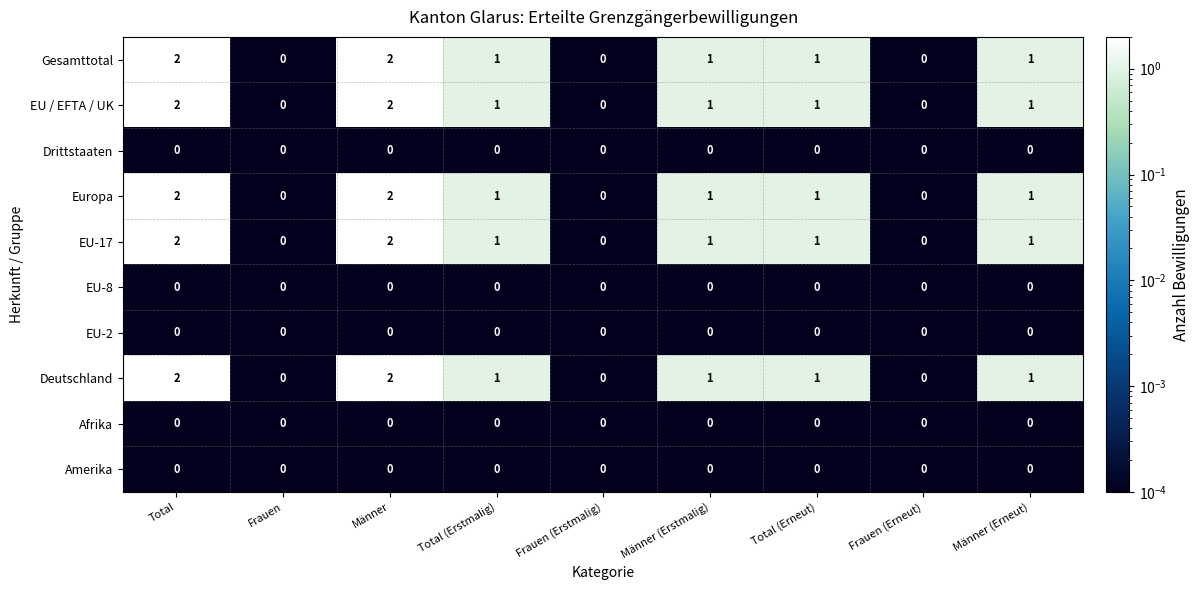

Is the value of EU-8 at Total greater than the value of Deutschland at Total?

No